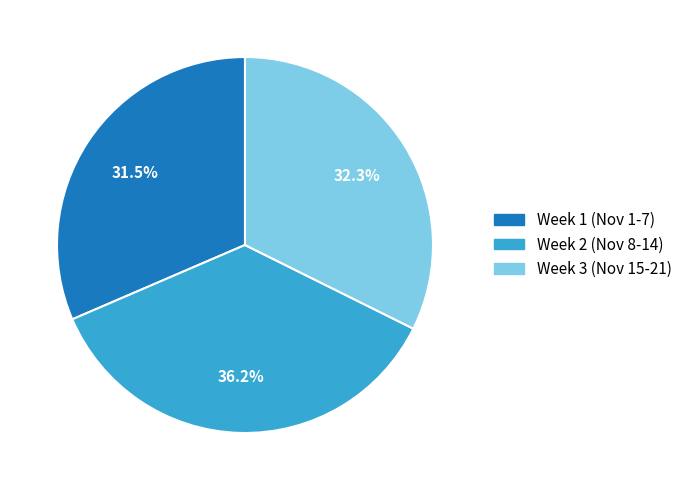

Is there any slice that represents more than half of the pie?

No